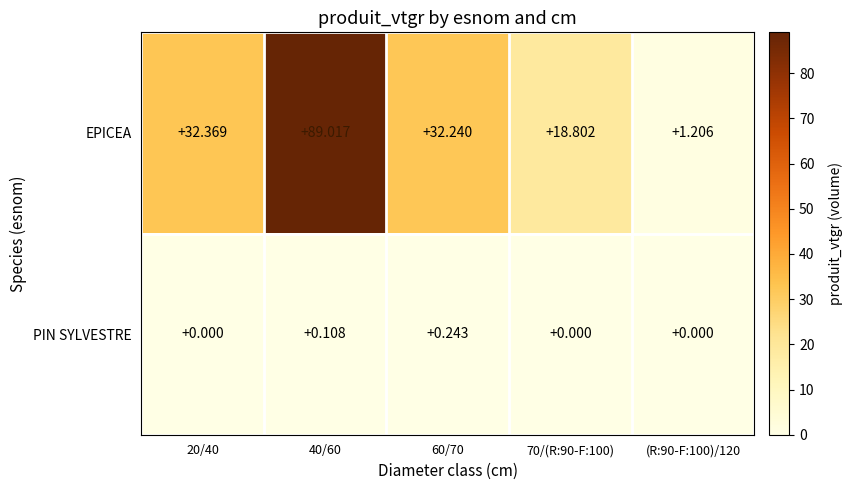

Is the value of EPICEA at (R:90-F:100)/120 greater than the value of PIN SYLVESTRE at 70/(R:90-F:100)?

Yes